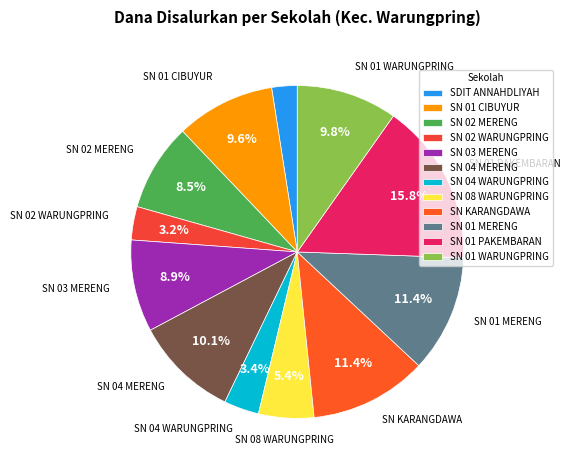

Count the number of slices in the pie.

12